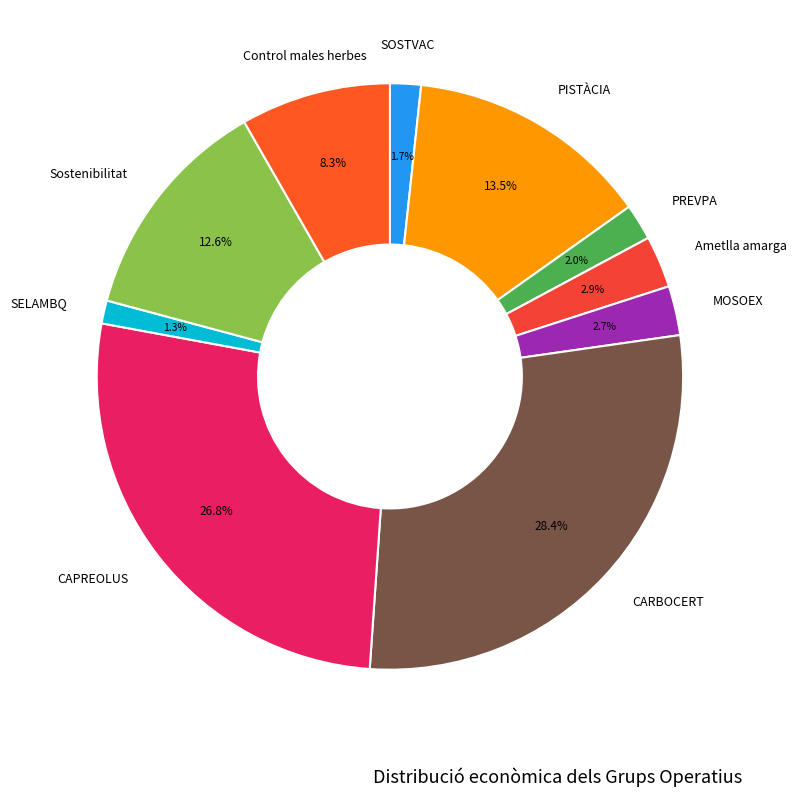

How many slices are in this pie chart?

10